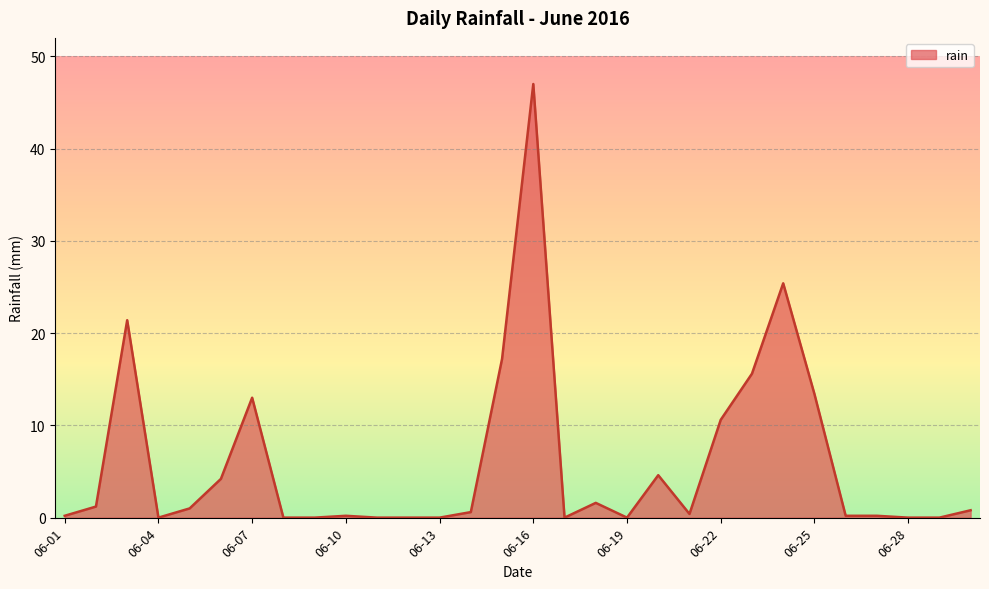

What is the maximum value shown in the chart?

47.0